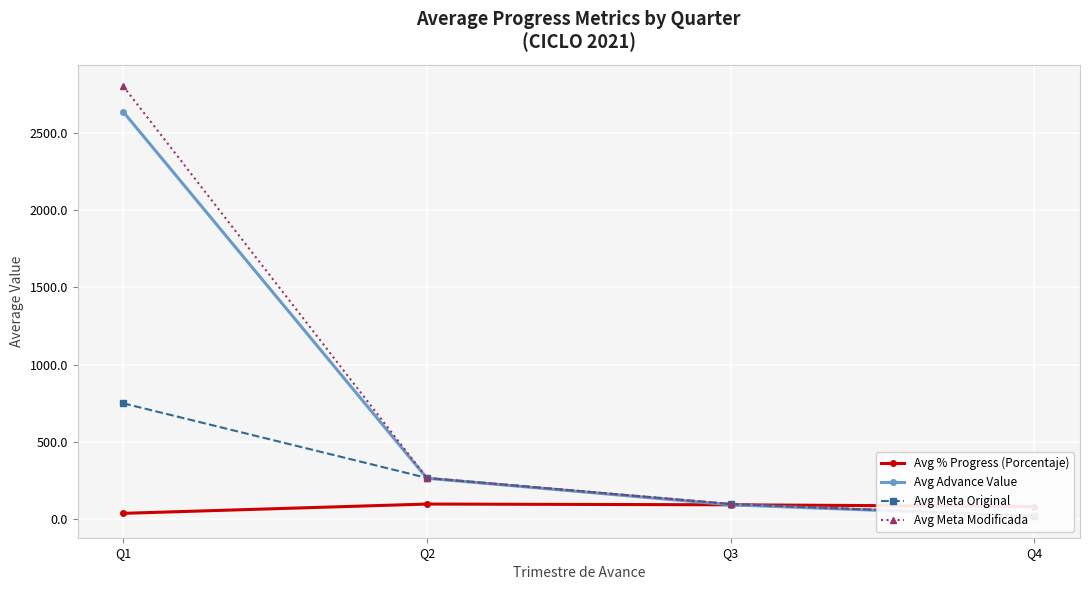

At Q1, list the series in order from largest to smallest.

Avg Meta Modificada, Avg Advance Value, Avg Meta Original, Avg % Progress (Porcentaje)